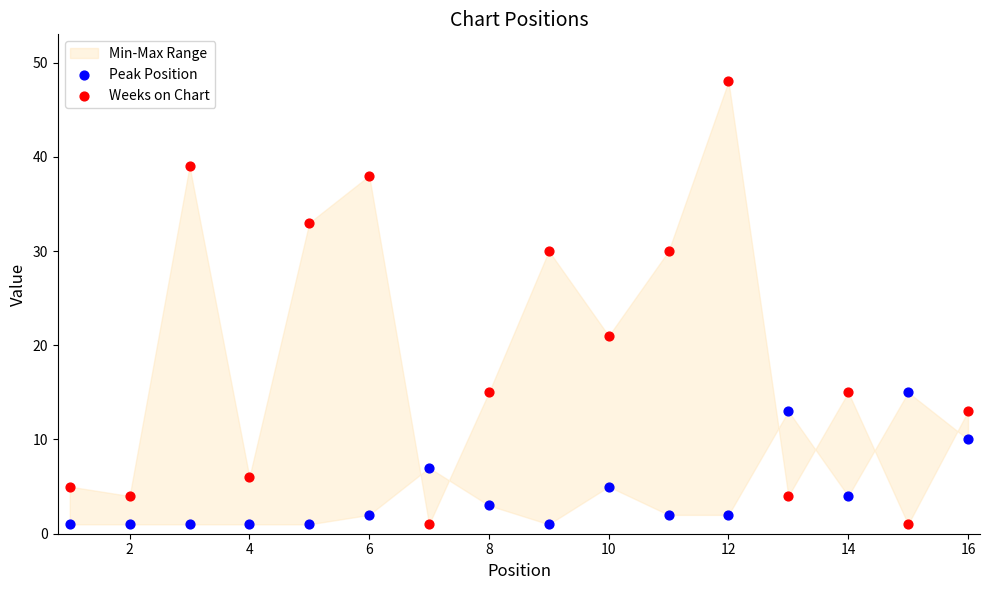

Which series reaches the maximum Y coordinate?

Weeks on Chart